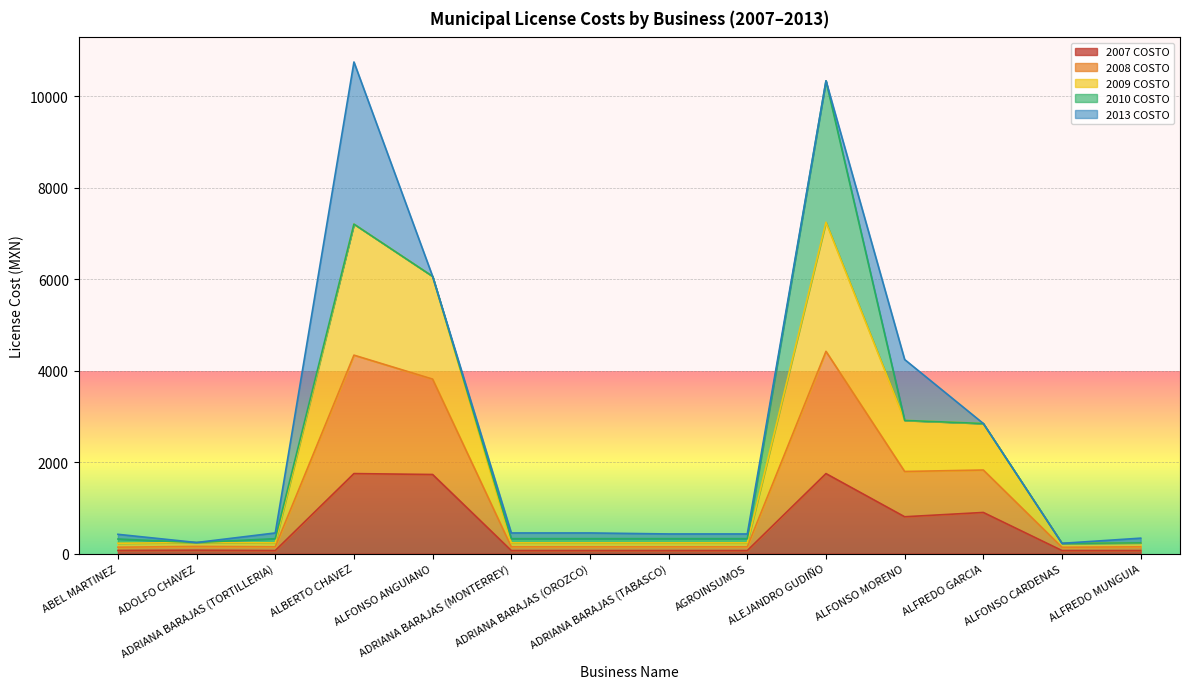

True or false: 2008 COSTO and 2009 COSTO intersect in this chart.

False